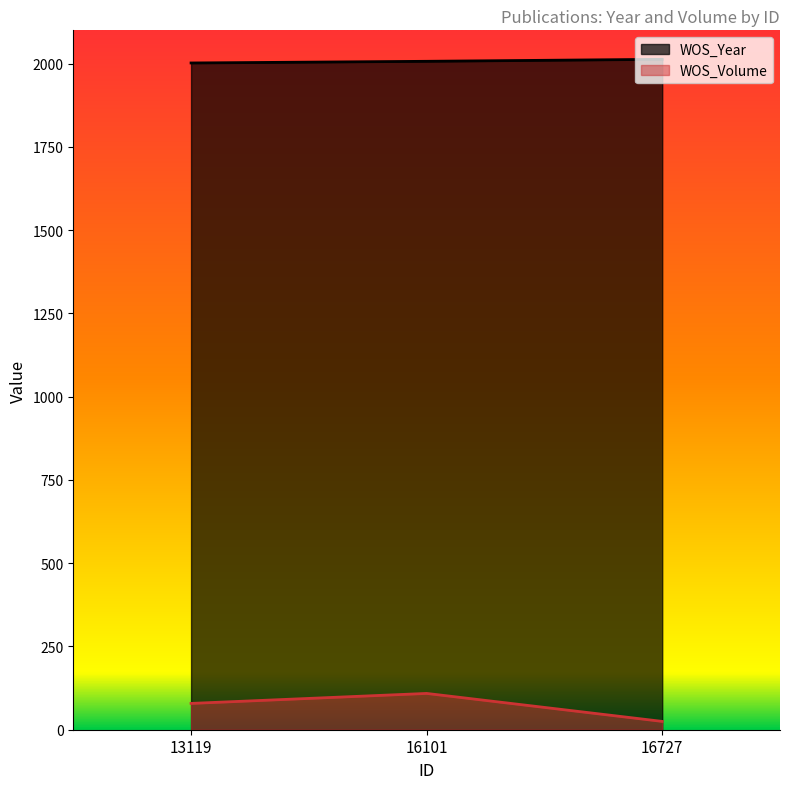

Rank the categories by WOS_Year value from lowest to highest.

13119, 16101, 16727